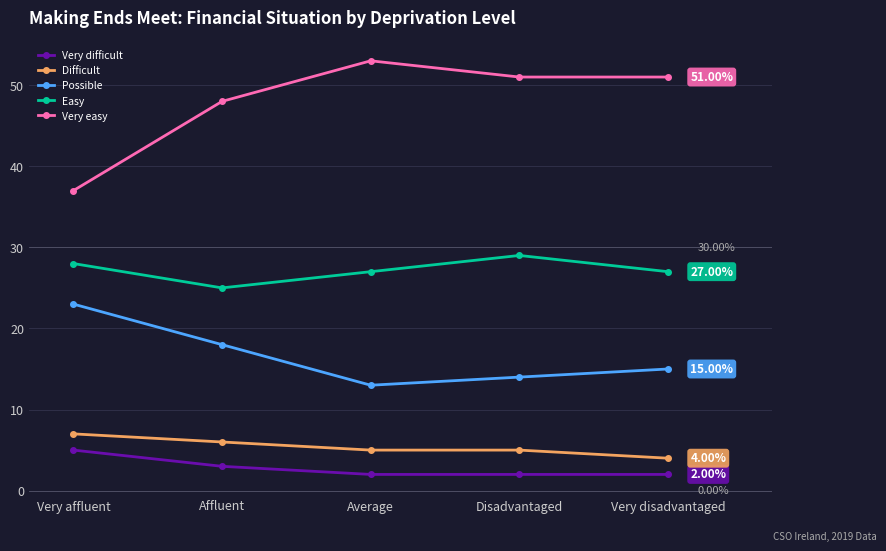

Reading left to right, what are all the values shown in this chart?

Very difficult: Very affluent=5	Affluent=3	Average=2	Disadvantaged=2	Very disadvantaged=2
Difficult: Very affluent=7	Affluent=6	Average=5	Disadvantaged=5	Very disadvantaged=4
Possible: Very affluent=23	Affluent=18	Average=13	Disadvantaged=14	Very disadvantaged=15
Easy: Very affluent=28	Affluent=25	Average=27	Disadvantaged=29	Very disadvantaged=27
Very easy: Very affluent=37	Affluent=48	Average=53	Disadvantaged=51	Very disadvantaged=51